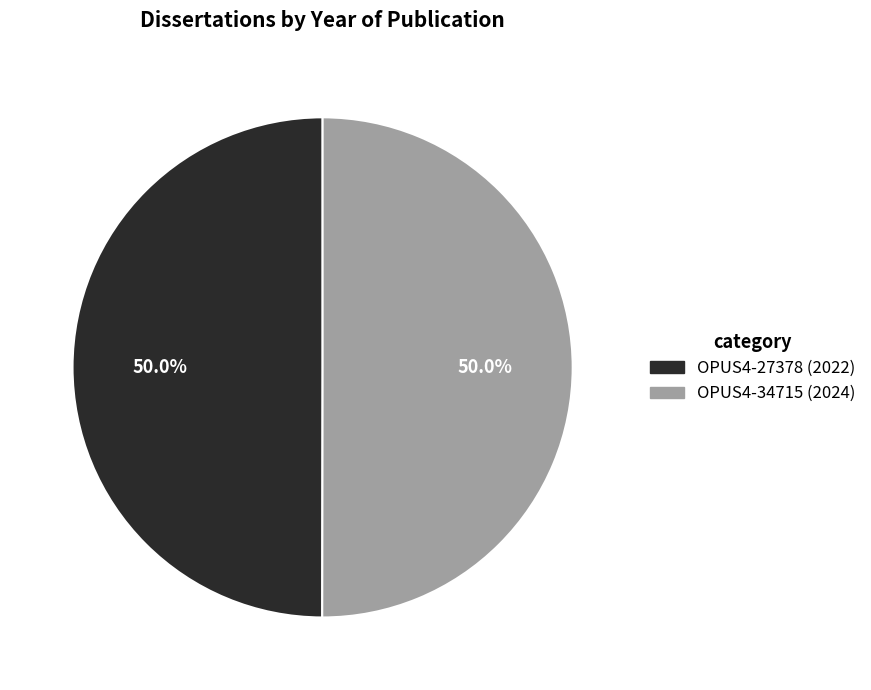

What is the total percentage of OPUS4-27378 (2022) and OPUS4-34715 (2024)?

100.0%